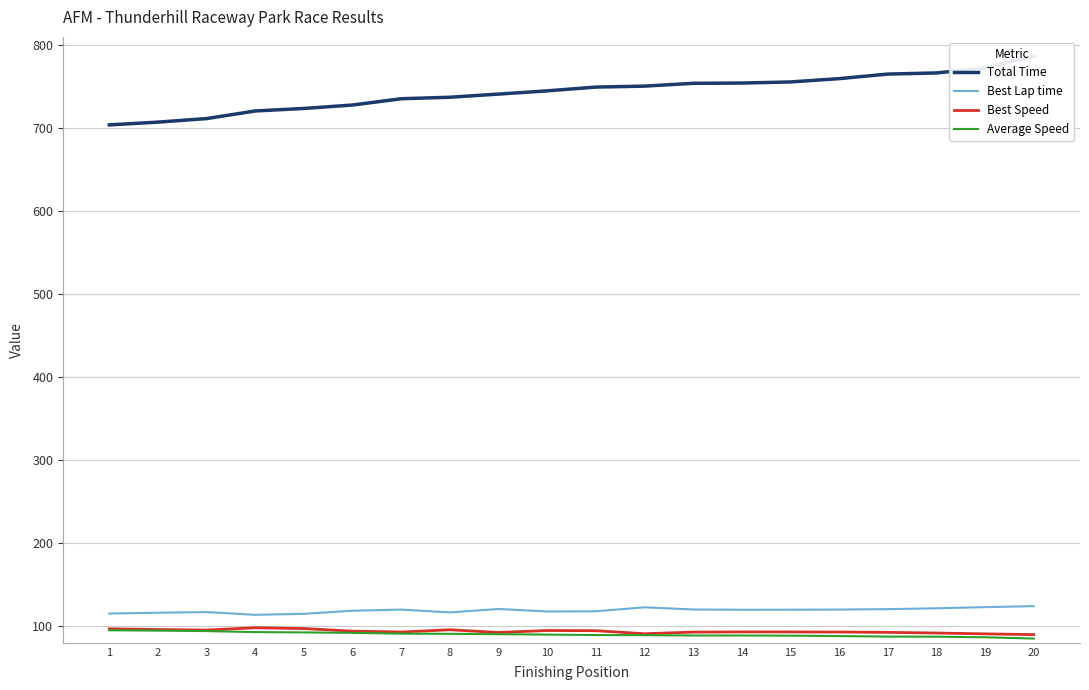

Is this an area chart (filled region under the line)?

No